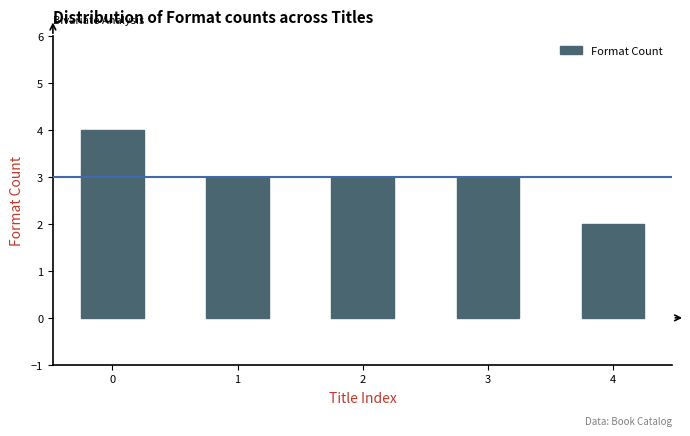

What is the sum of the values at 1 and 3?

6